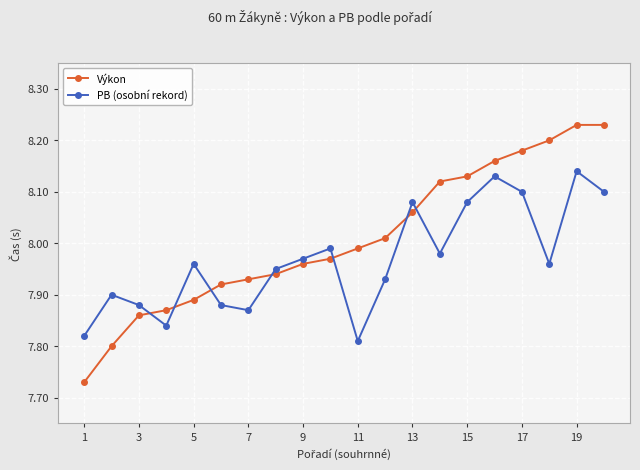

What is the difference between the maximum and minimum values in the PB (osobní rekord) series?

0.3